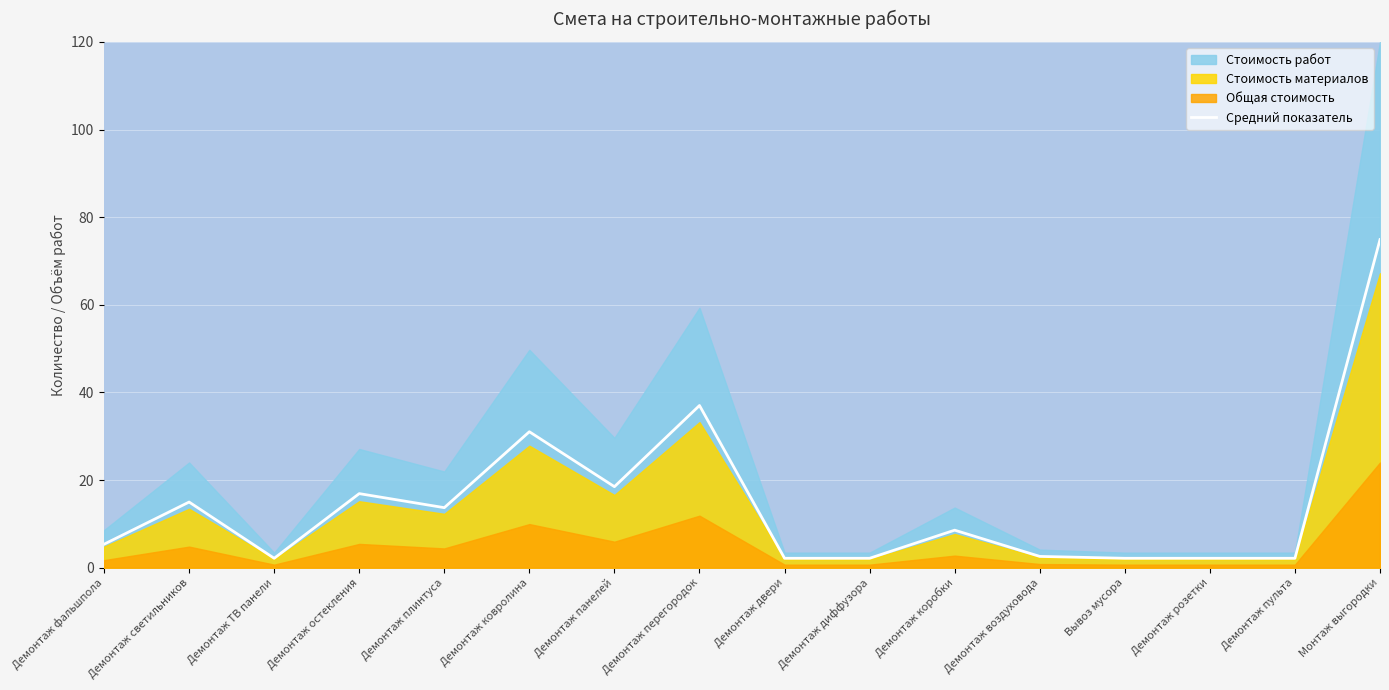

What is the value of the 5th point from the left?

13.7